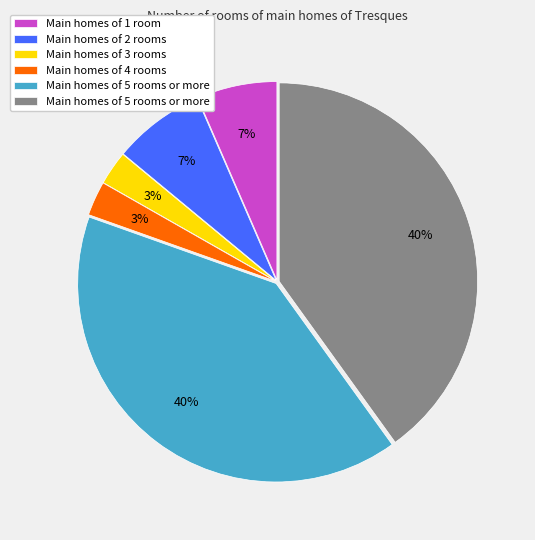

To the nearest percent, what is the average slice percentage?

17%